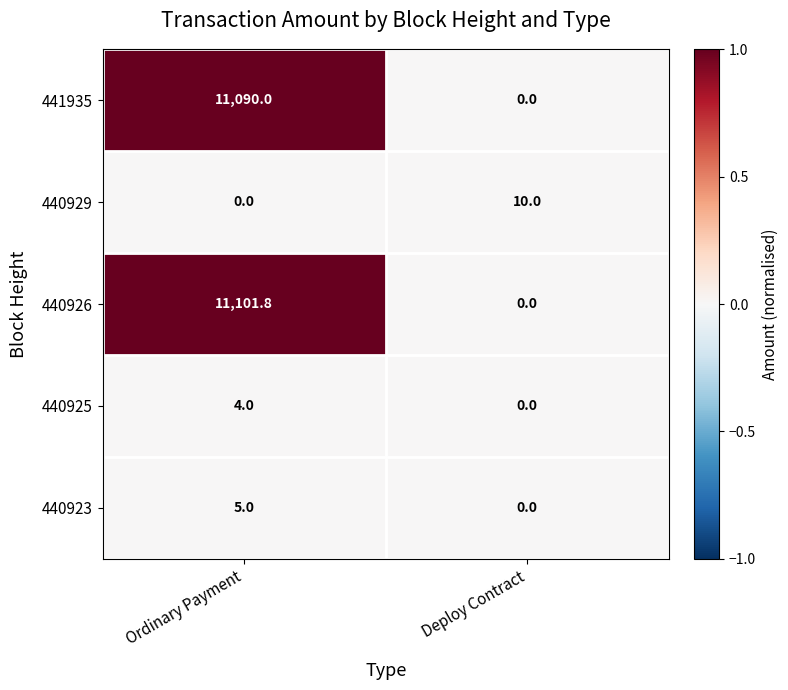

Which category has the highest value across all series?

Ordinary Payment